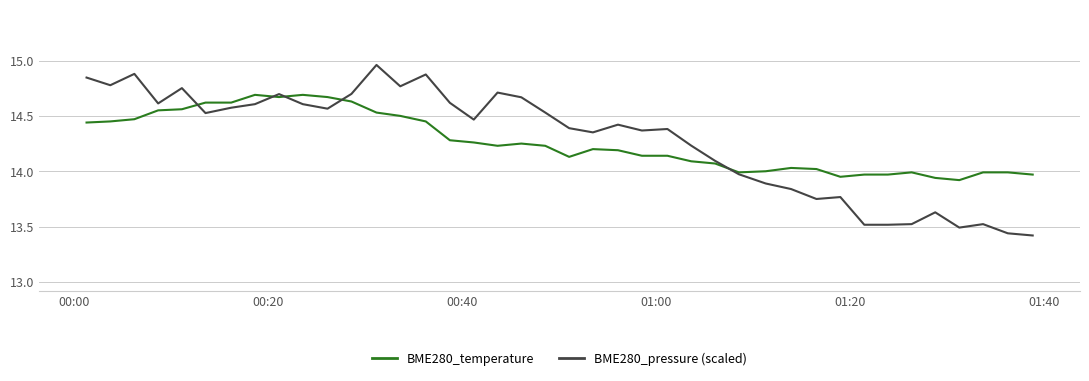

Which series has the largest range (max minus min)?

BME280_pressure (scaled)